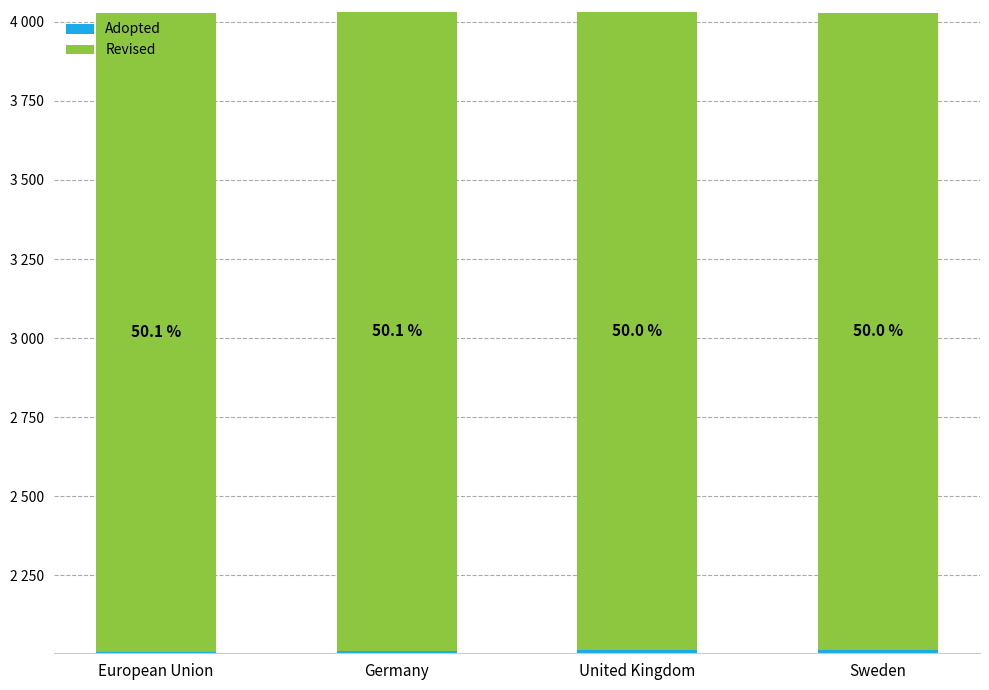

What are all the series names shown in the legend?

Adopted, Revised